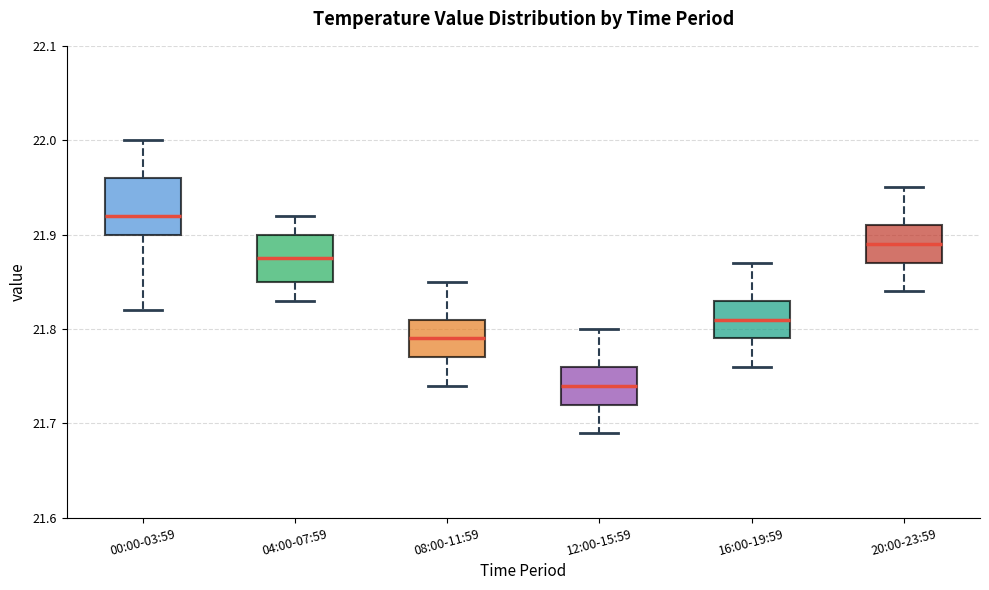

Where is the upper edge of the box for 08:00-11:59 on the y-axis? The values are not printed on the chart, so give them approximately, as read against the axis.

21.81